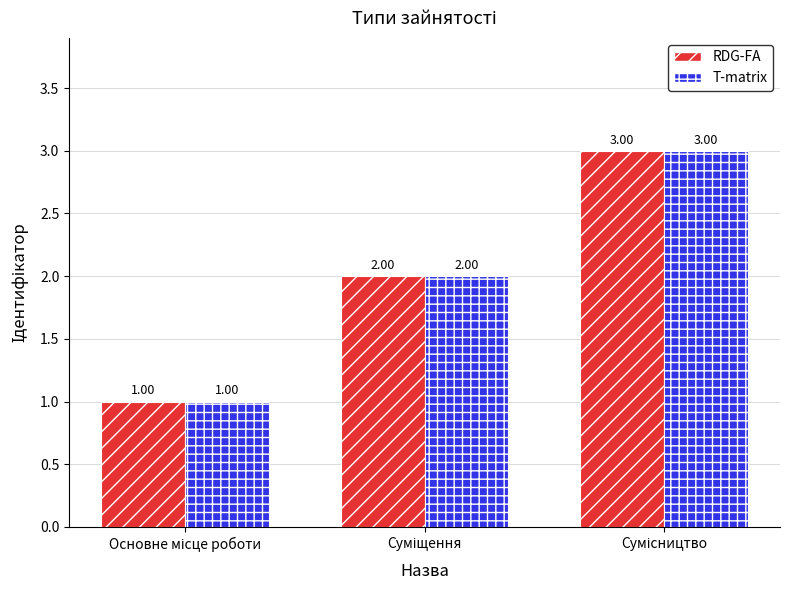

How many bars are there in total?

6